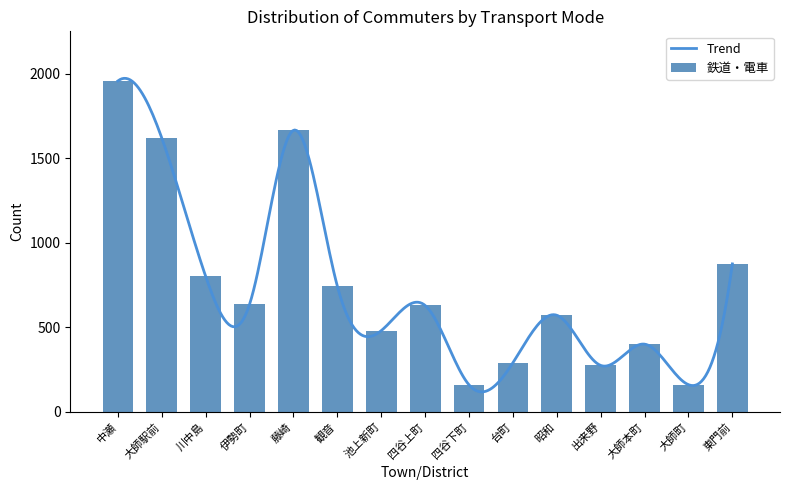

The 自家用車 series shows 117 at 池上新町. True or false?

False